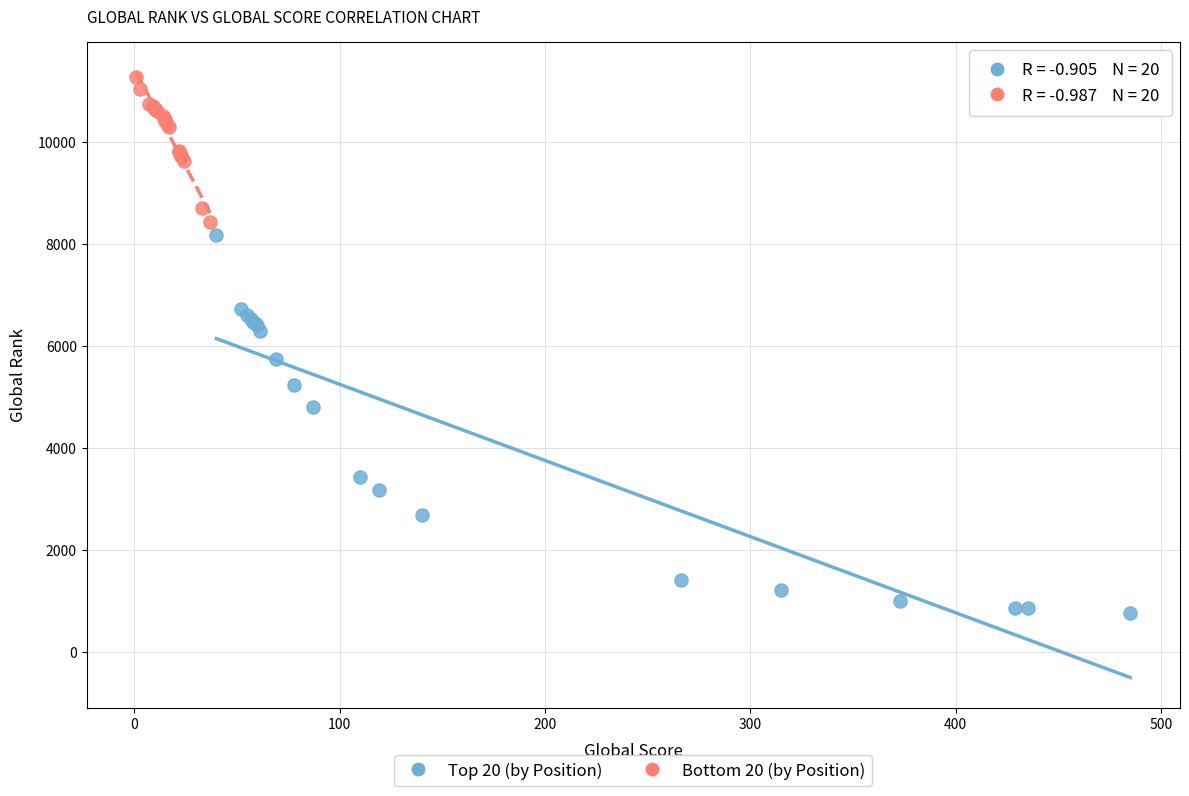

Which series contains the highest Y value?

Bottom 20 (by Position)